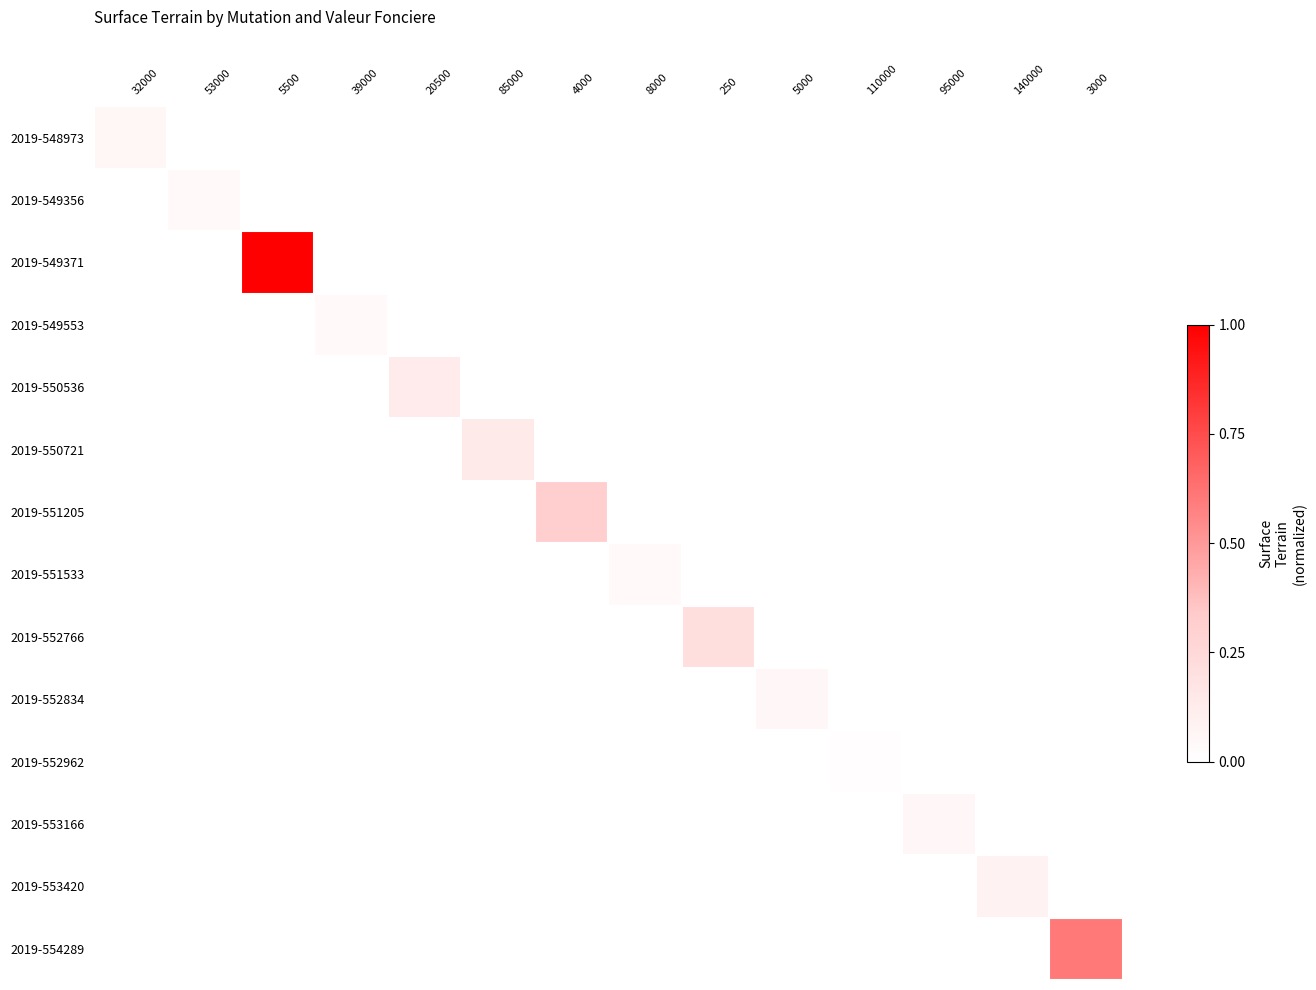

How many distinct data groups are displayed?

14